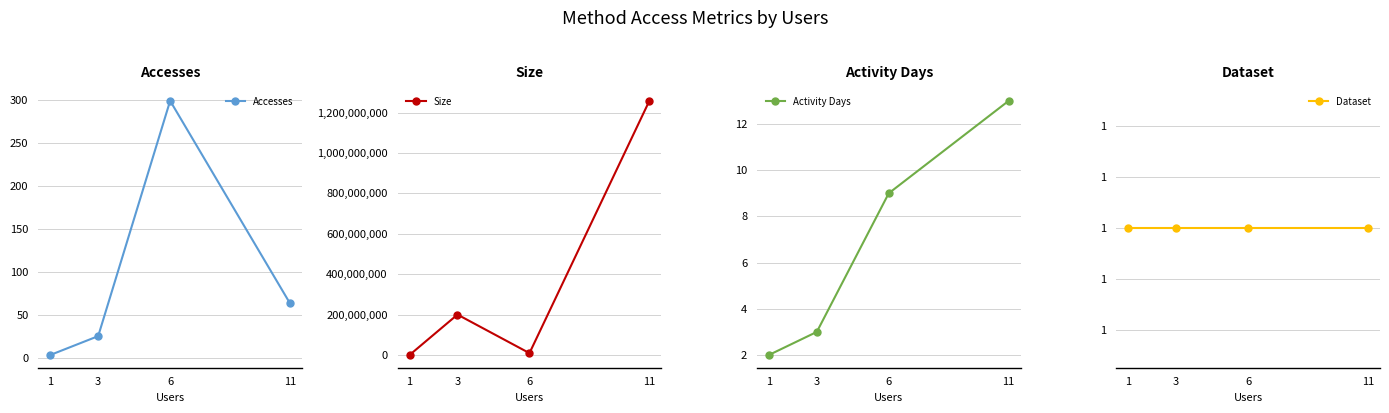

What is the value of the Size point at the 2nd from the left?

200155547